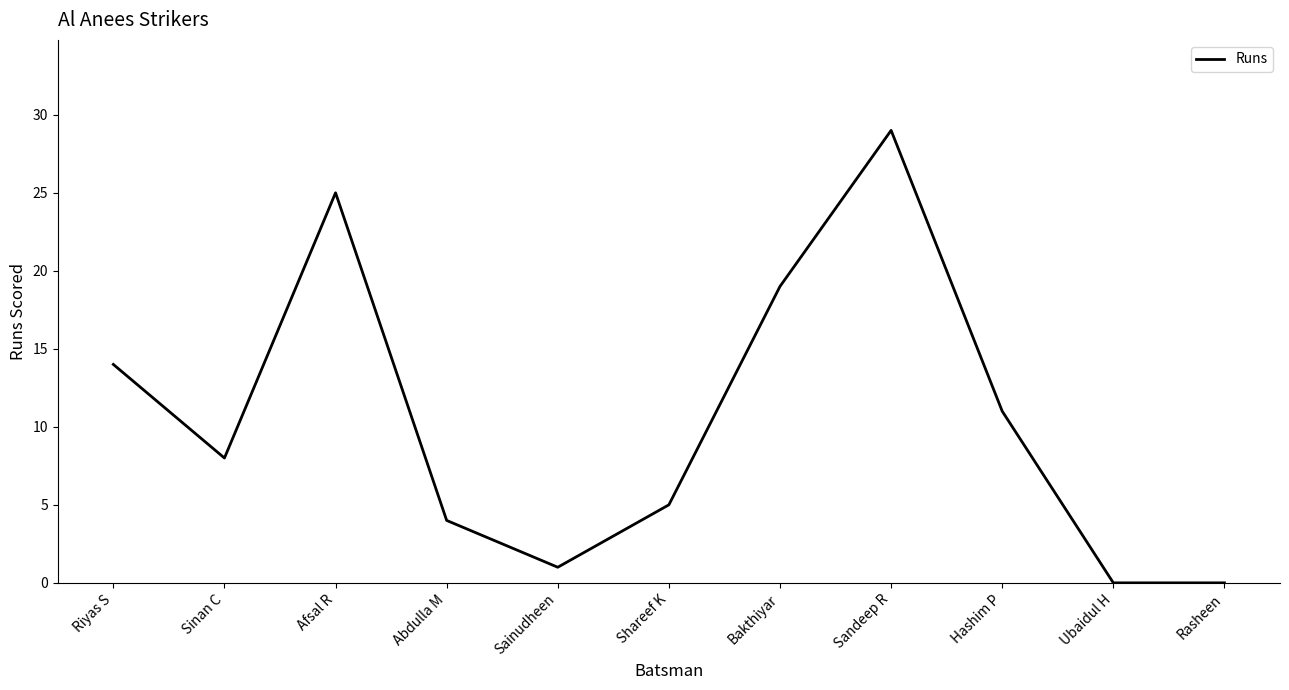

What position from the right is Riyas S?

11